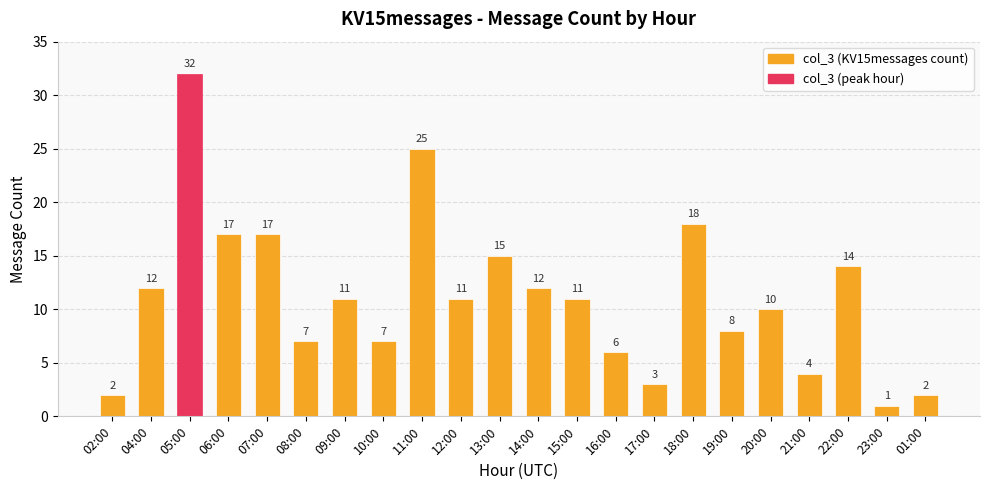

Count the number of data series in this chart.

1